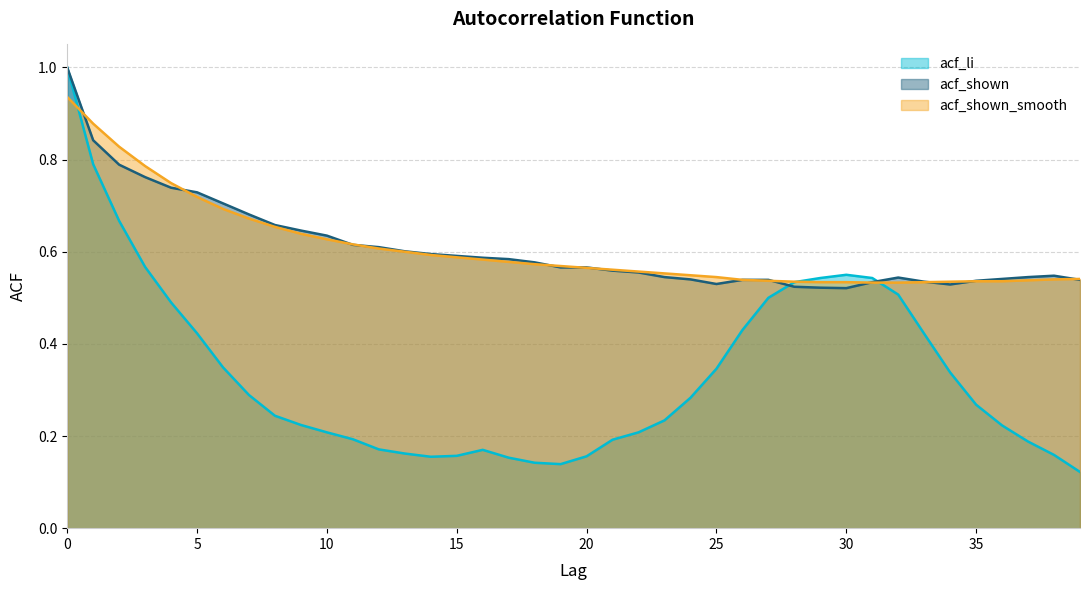

Is the value of acf_shown at 29 greater than the value of acf_shown_smooth at 21?

No